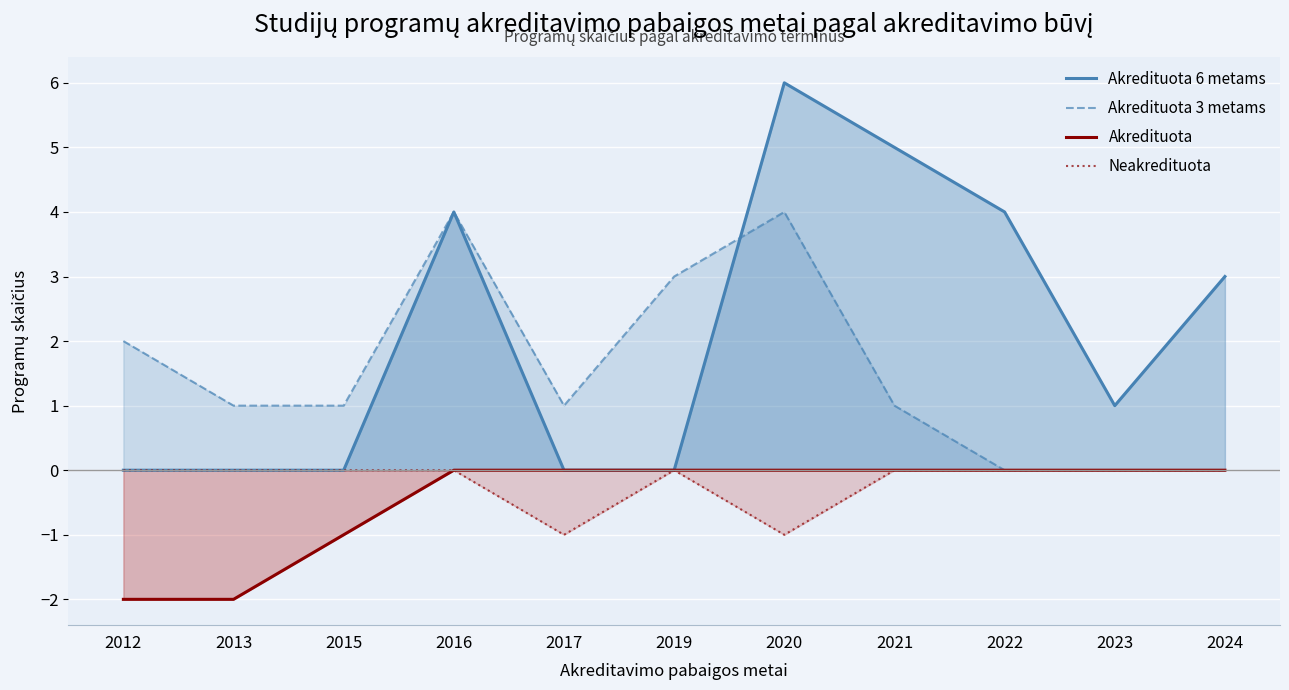

How many categories are shown in the chart?

11